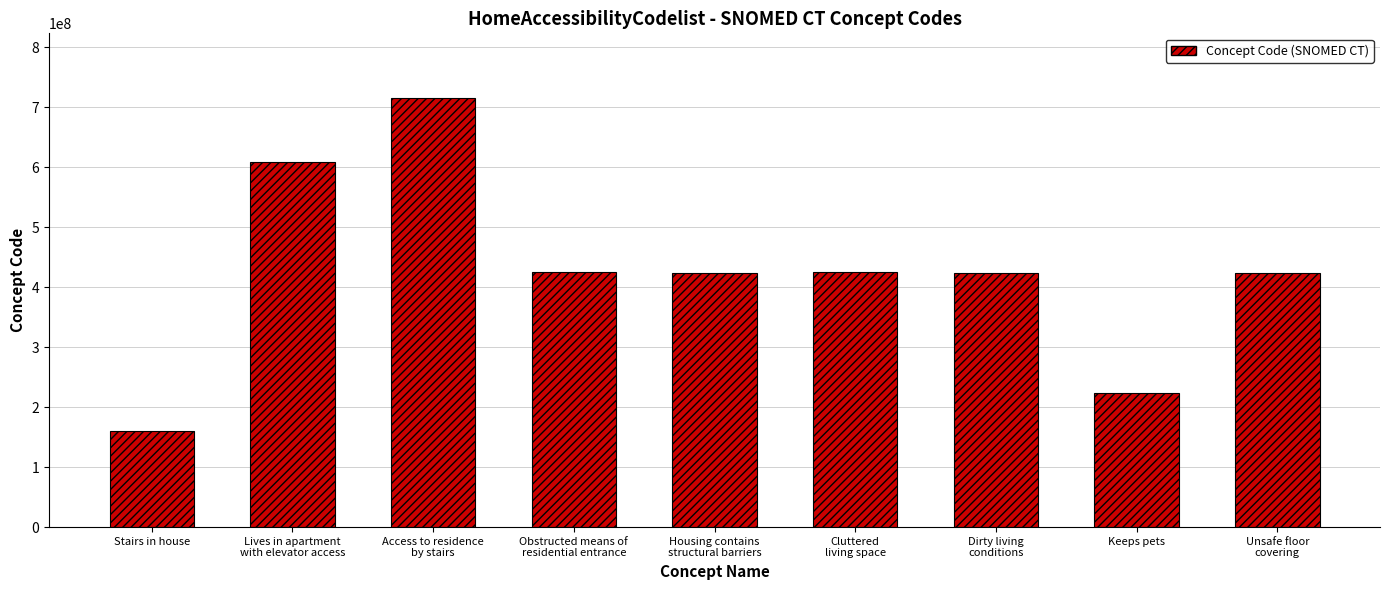

How many bars are there in total?

9